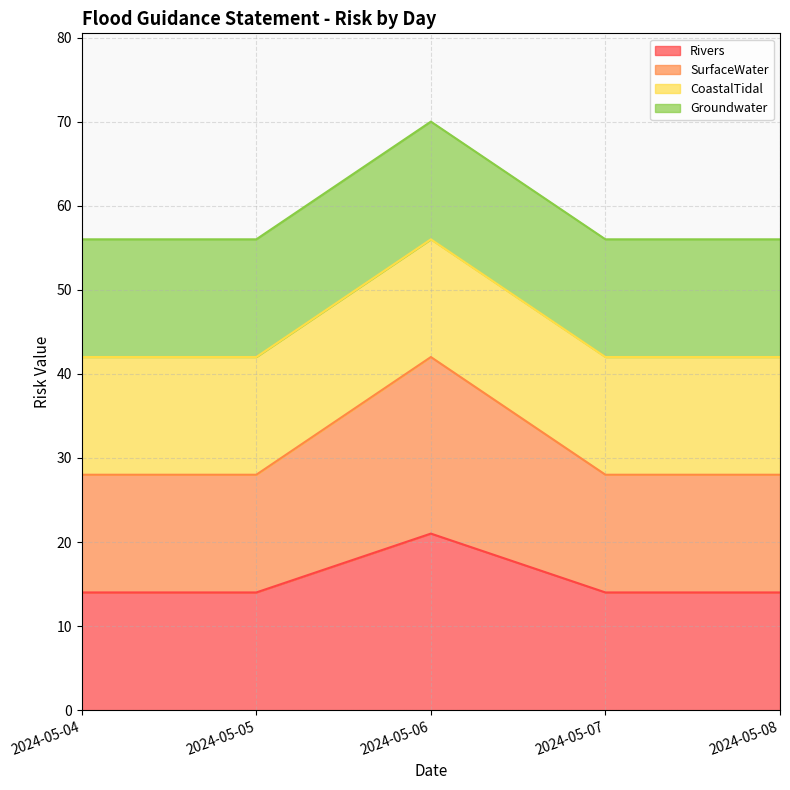

At which category does Rivers reach its first local peak?

2024-05-06